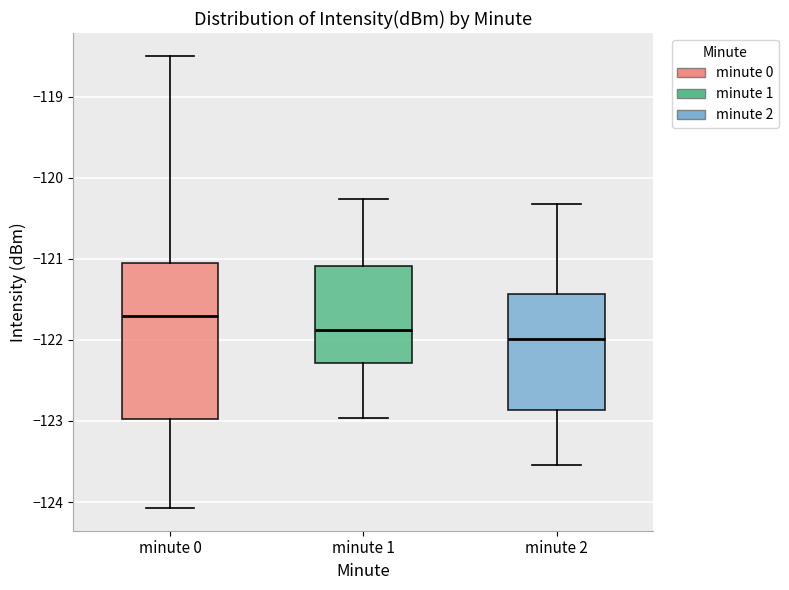

Which box is the tallest, from its lower edge to its upper edge?

minute 0